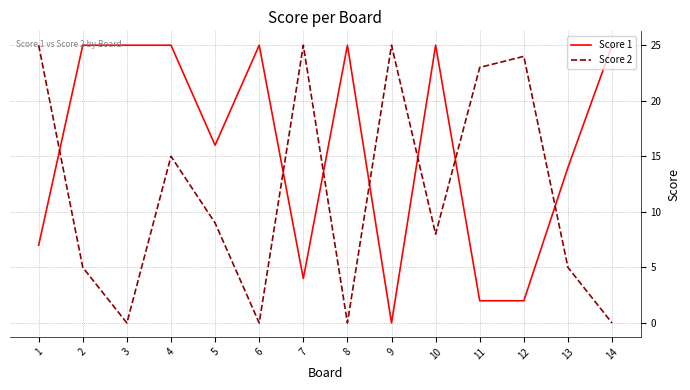

Does the chart have visible grid lines?

Yes